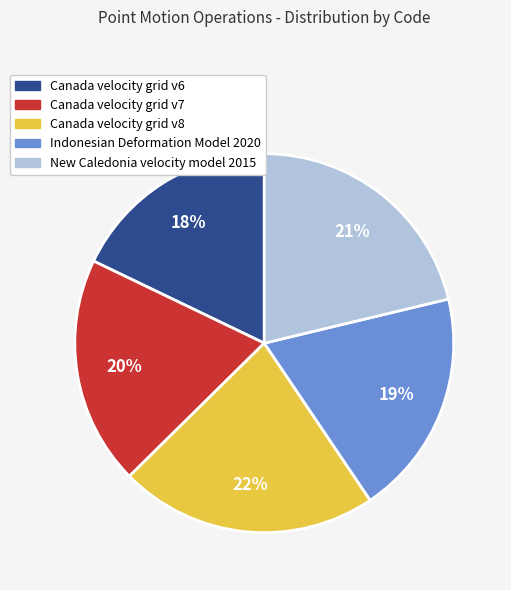

How many segments does this pie chart have?

5